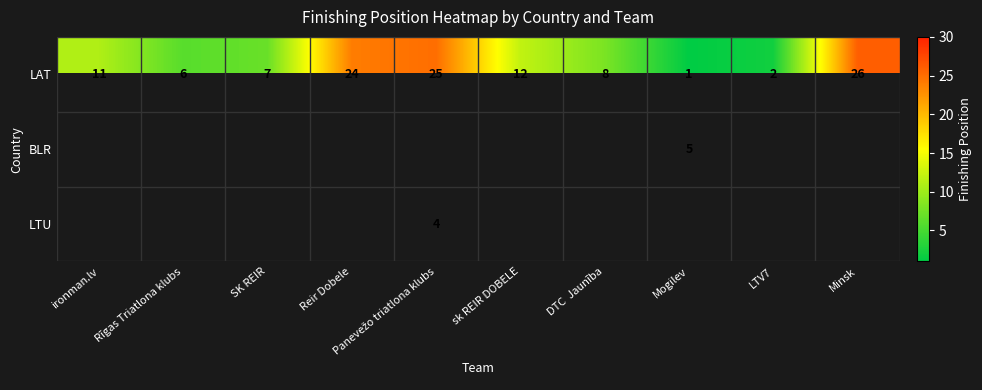

At how many categories does at least one series exceed 19?

3